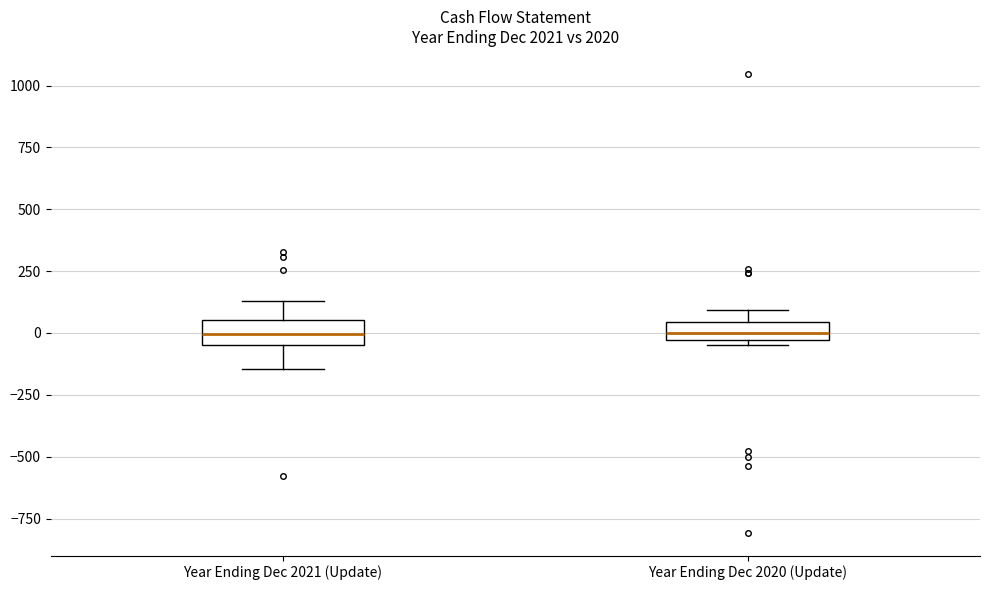

Where is the upper edge of the box for Year Ending Dec 2020 (Update) on the y-axis? The values are not printed on the chart, so give them approximately, as read against the axis.

50